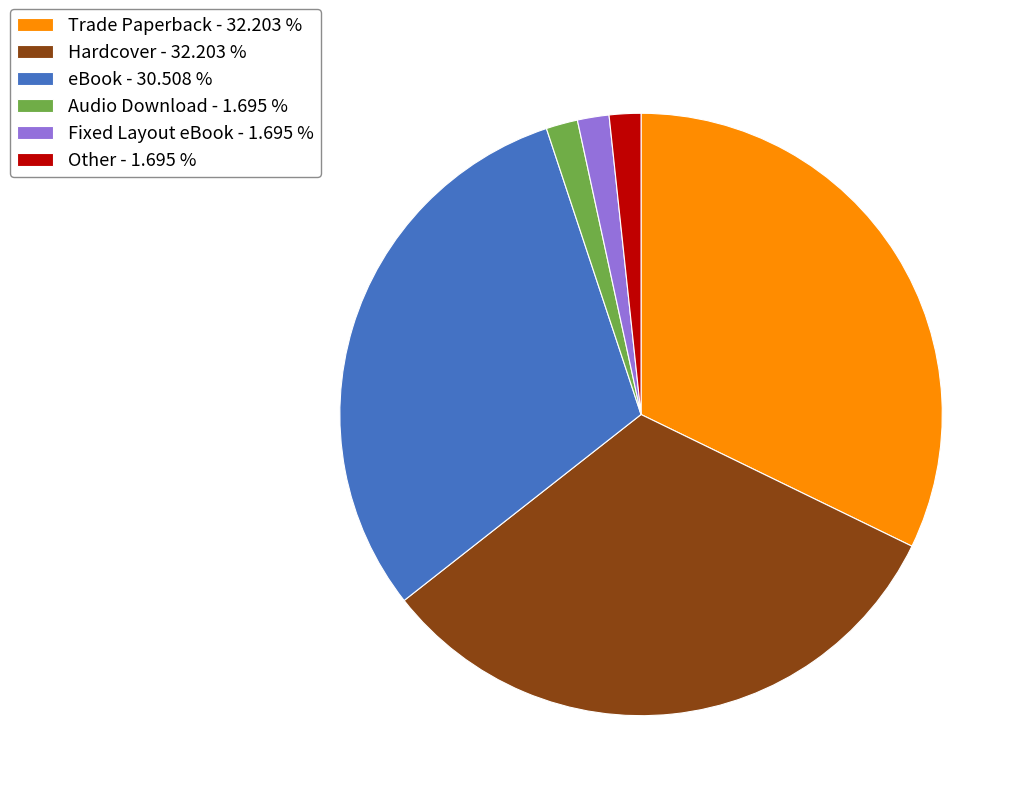

Does Other - 1.695 % account for over 50% of the chart?

No